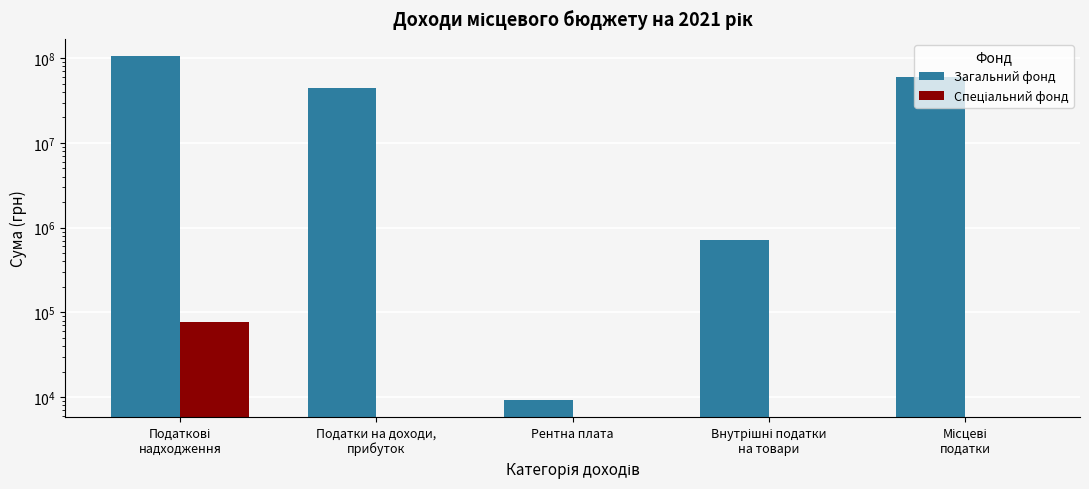

What is the total value across all series at Податки на доходи,
прибуток?

44769190